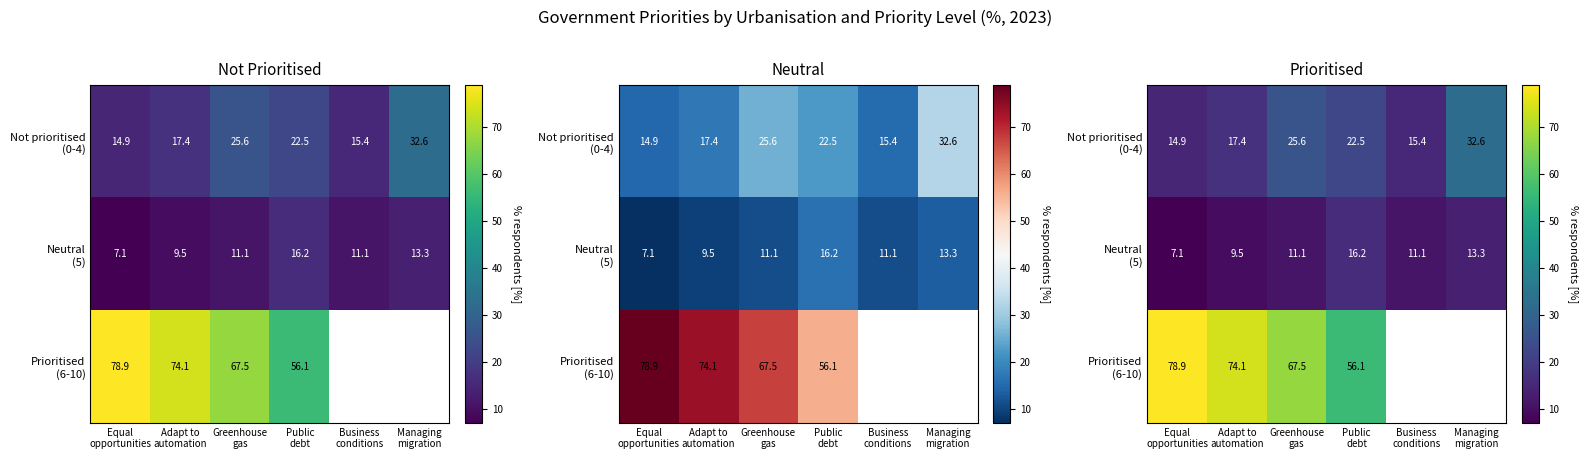

Which series changed the most between Greenhouse gas and Business conditions?

Not prioritised (0-4)